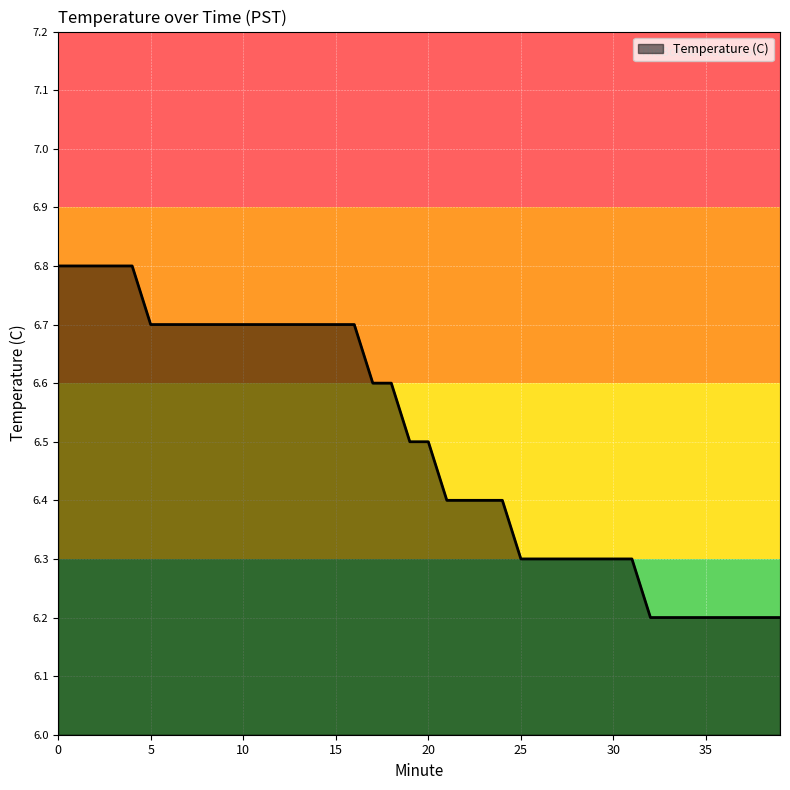

What is the difference between the maximum and minimum values?

0.6